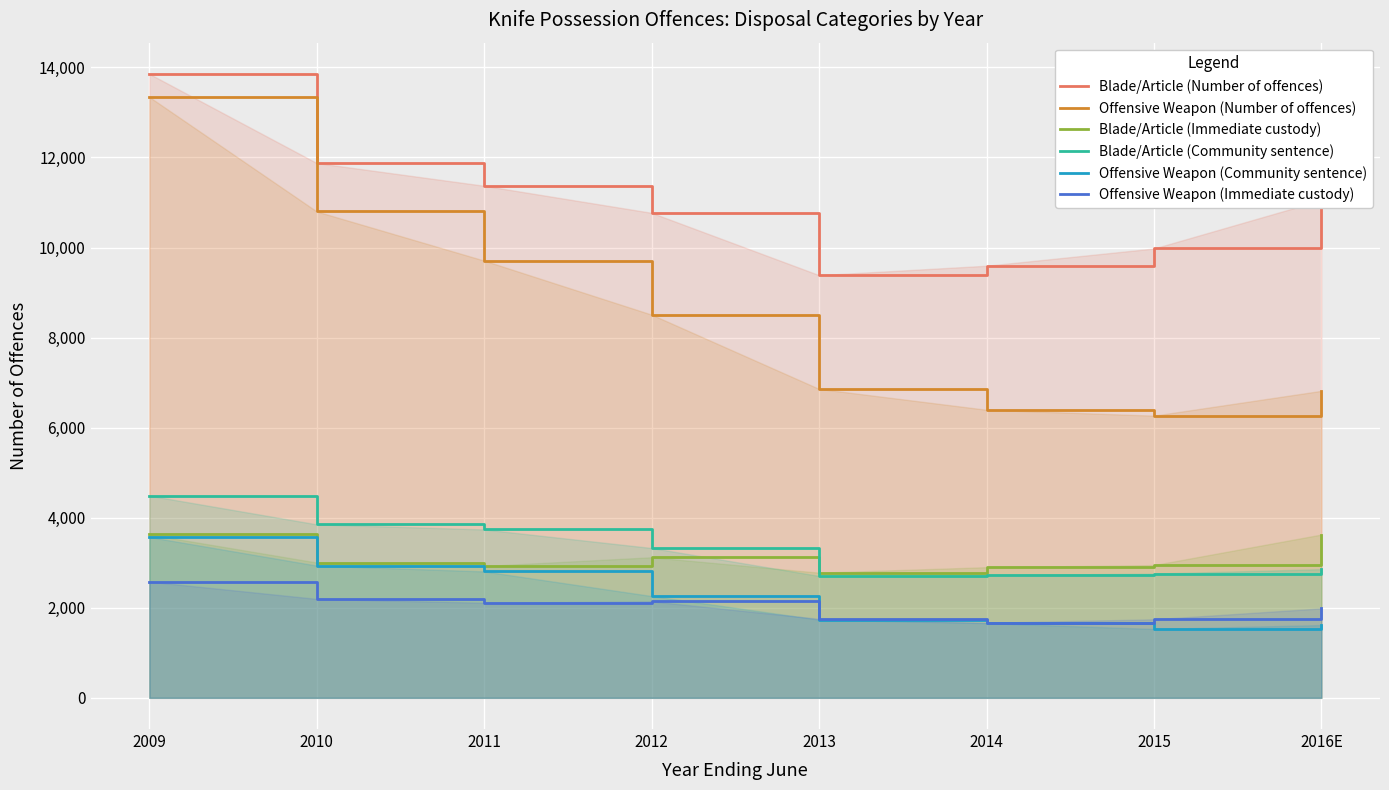

What is the maximum value for Blade/Article (Immediate custody)?

3627